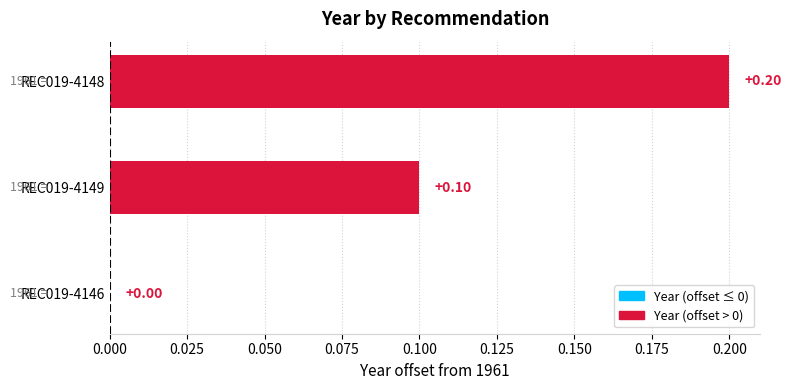

What is the maximum value shown in the chart?

0.2